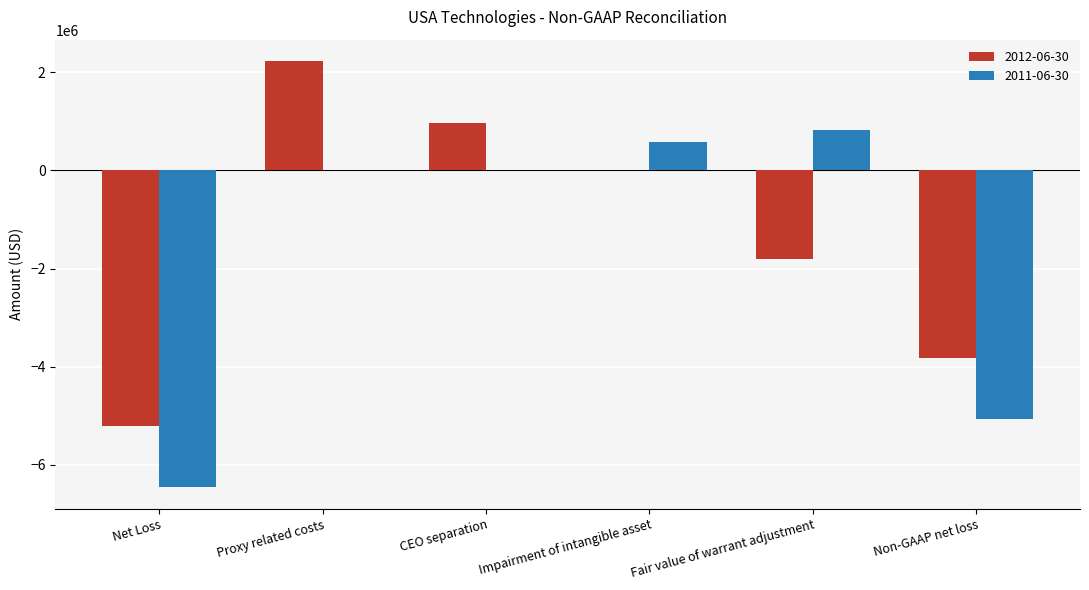

How many series are shown in this chart?

2